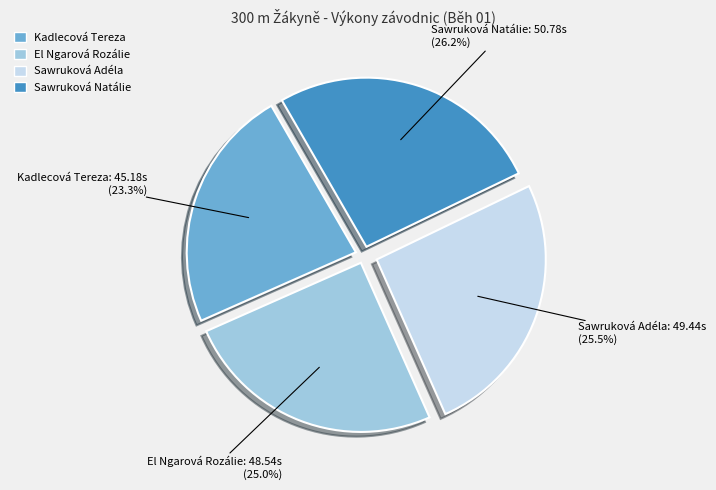

What percentage is NOT represented by El Ngarová Rozálie?

75.0%